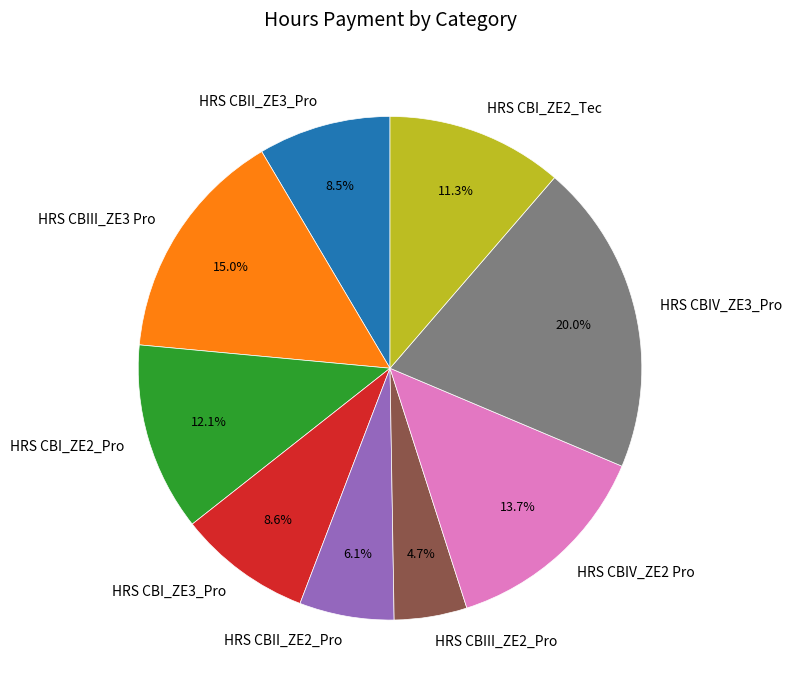

To the nearest percent, what percentage of the pie is HRS CBIII_ZE2_Pro?

5%